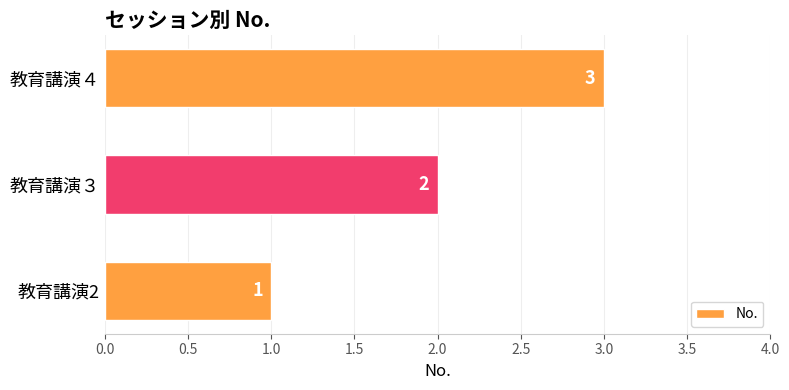

True or false: the data shows 3 at 教育講演３.

False